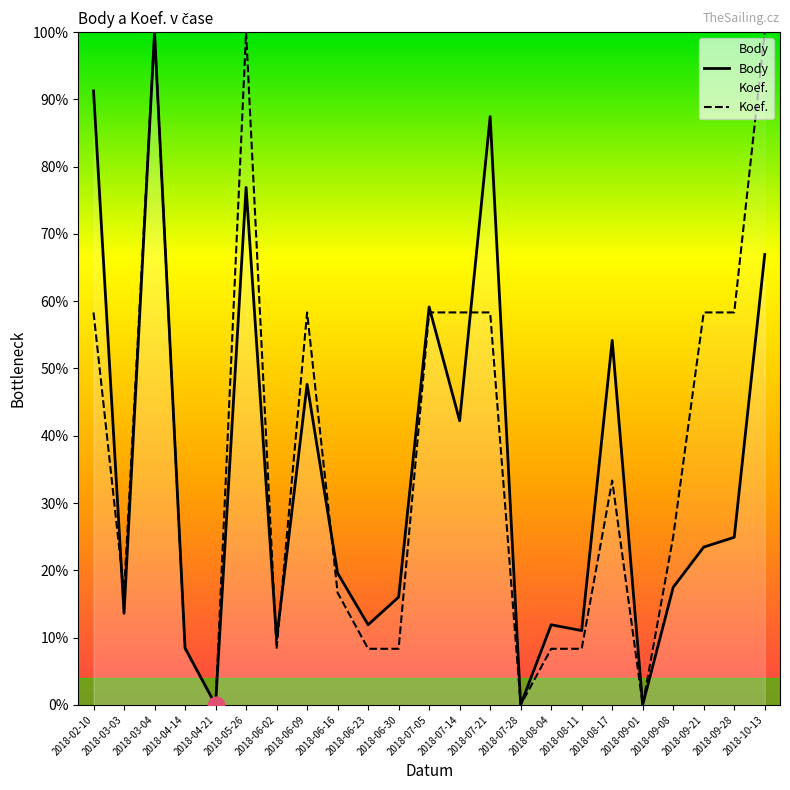

Does the chart have visible grid lines?

No